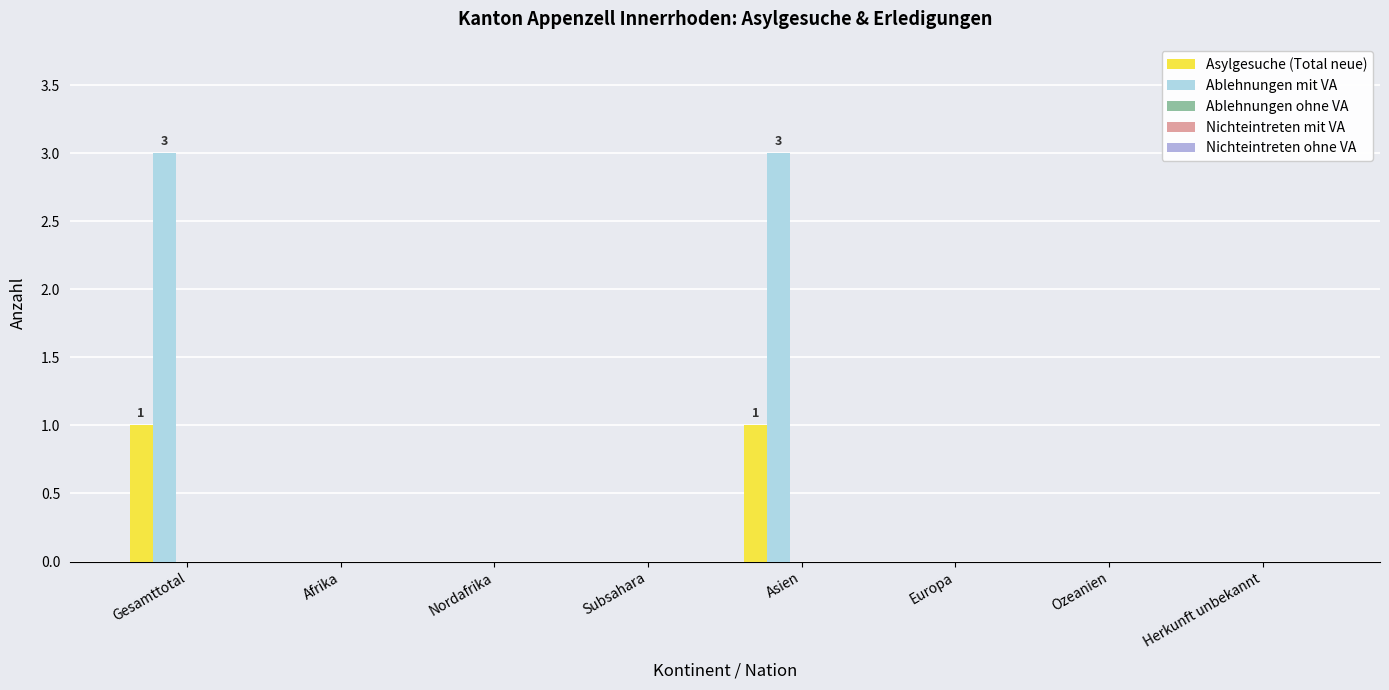

Which series has the largest total across all categories?

Ablehnungen mit VA